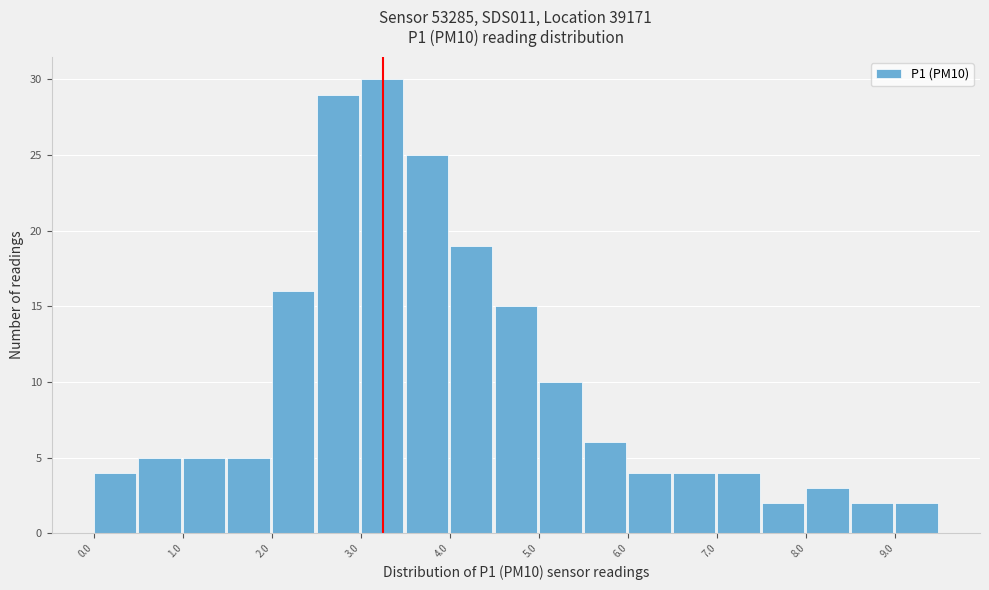

What is the height of the bar covering 1.5 to 2.0 on the x-axis? The values are not printed on the chart, so give them approximately, as read against the axis.

5